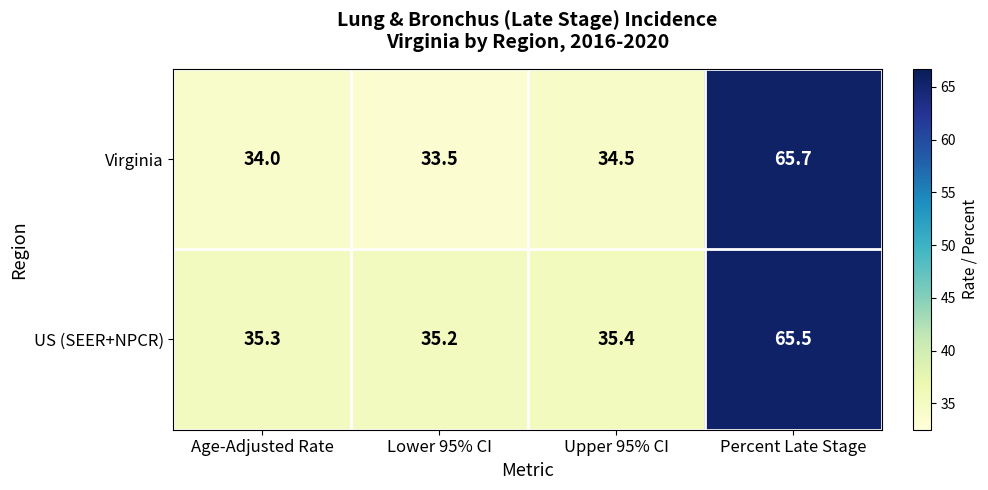

At which category is the sum across all series the highest?

Percent Late Stage